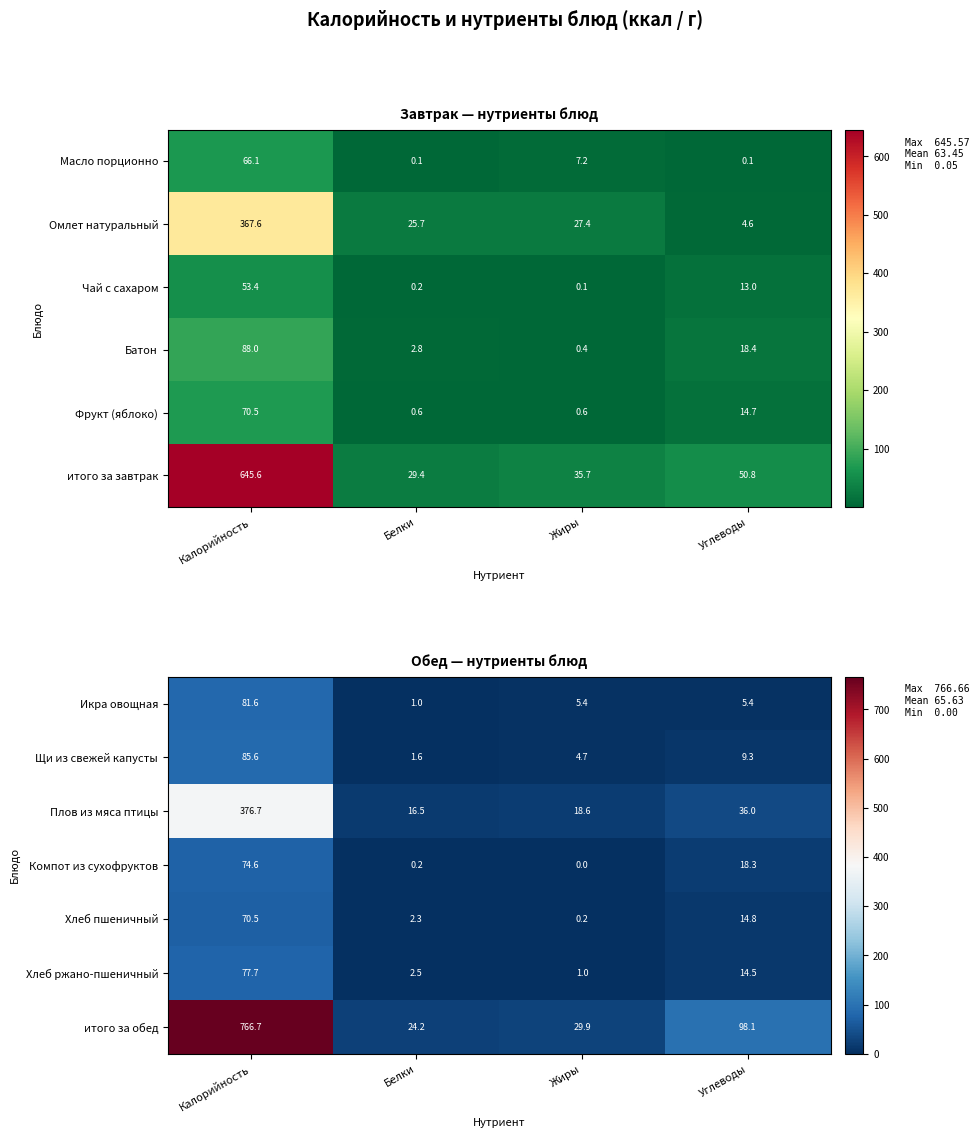

At which label is Хлеб пшеничный closest to 35?

Углеводы